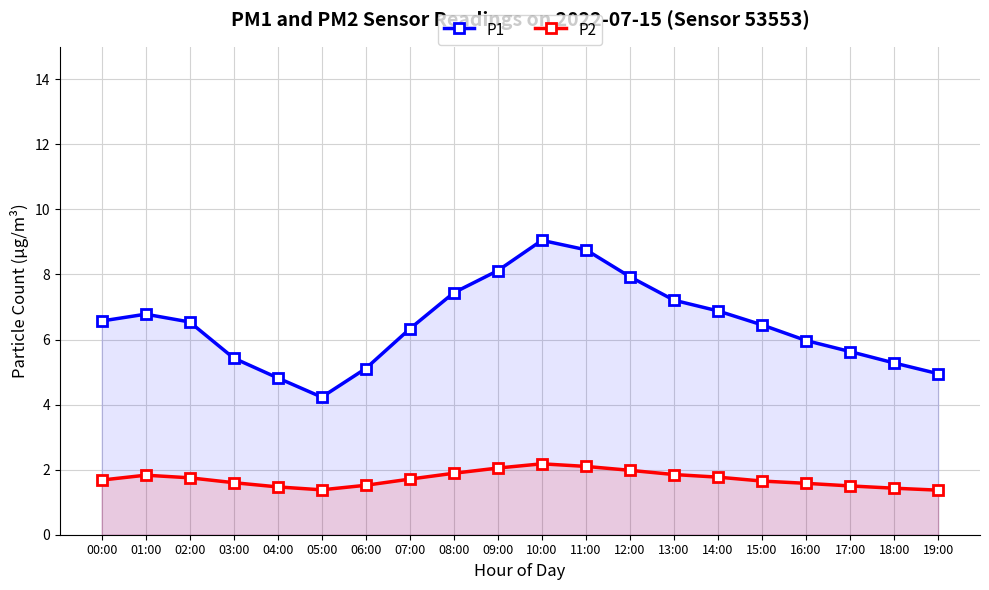

Rank the series by their maximum value, from highest to lowest.

P1, P2